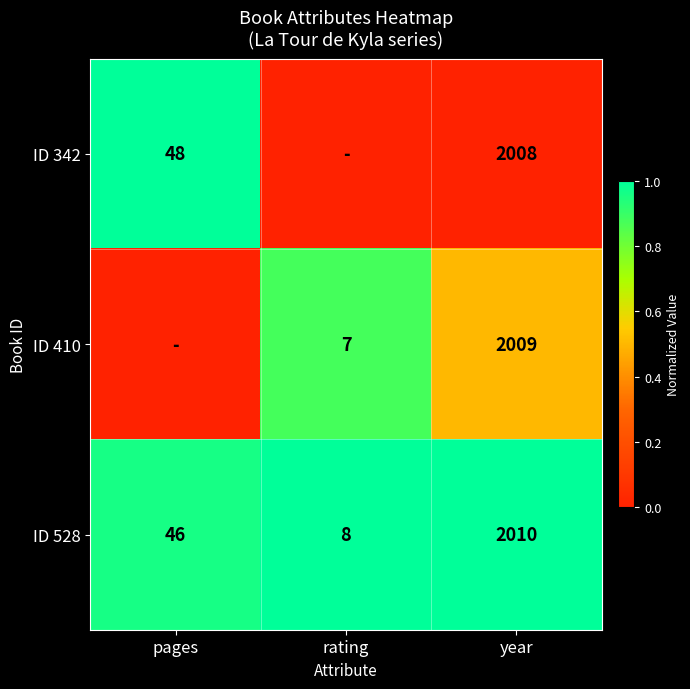

What is the maximum value for ID 528?

2010